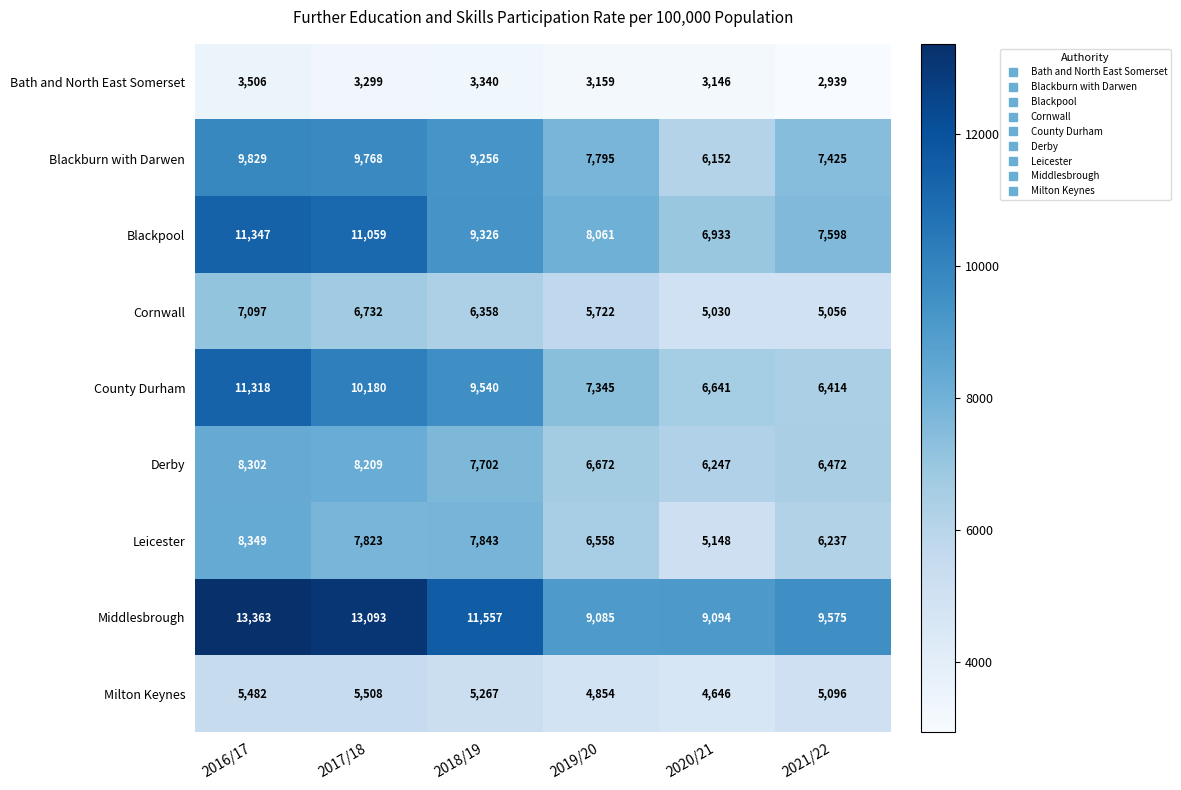

Which series has the widest spread of values?

County Durham